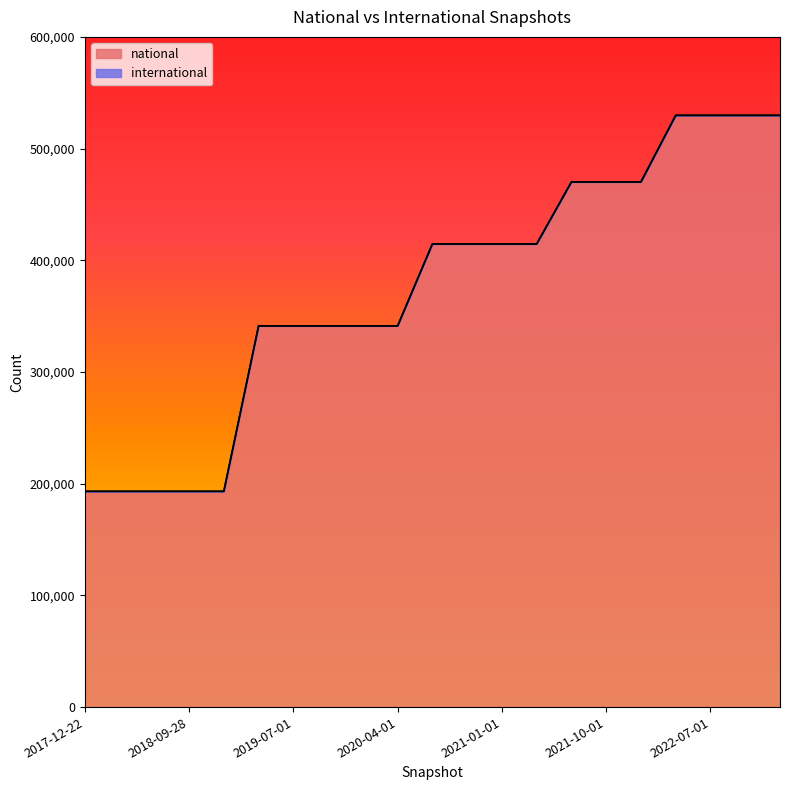

What is the minimum value shown in the chart?

193164